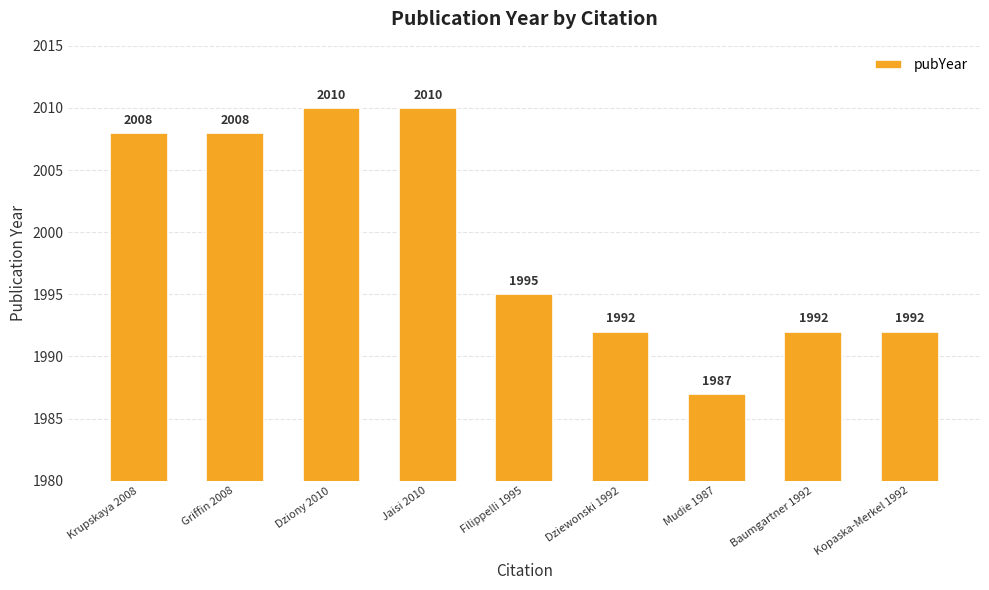

At which category does the chart reach its minimum across all series?

Mudie 1987